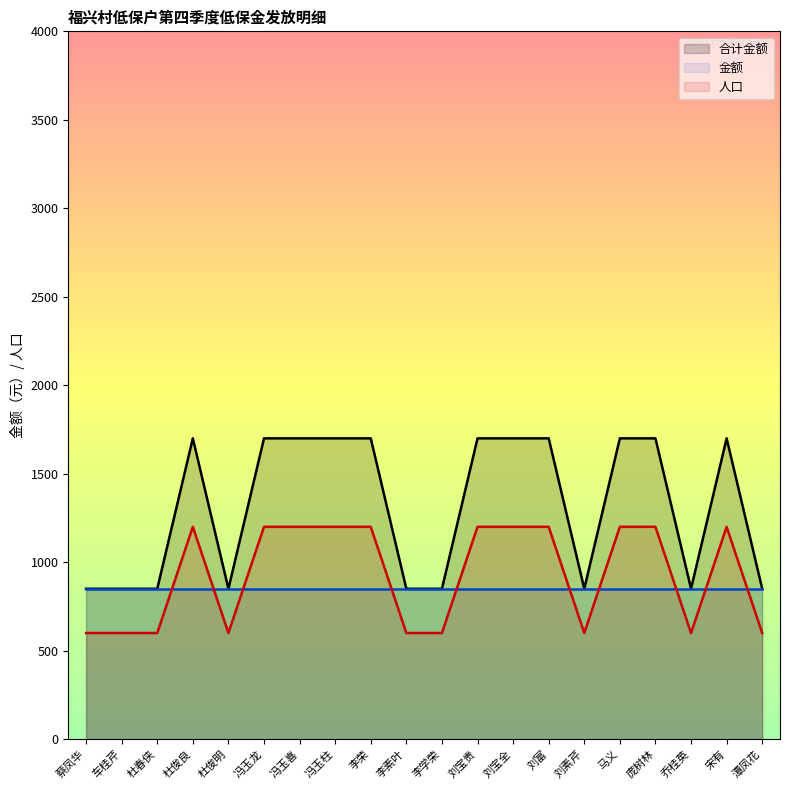

True or false: 合计金额 and 人口 cross at least once.

False